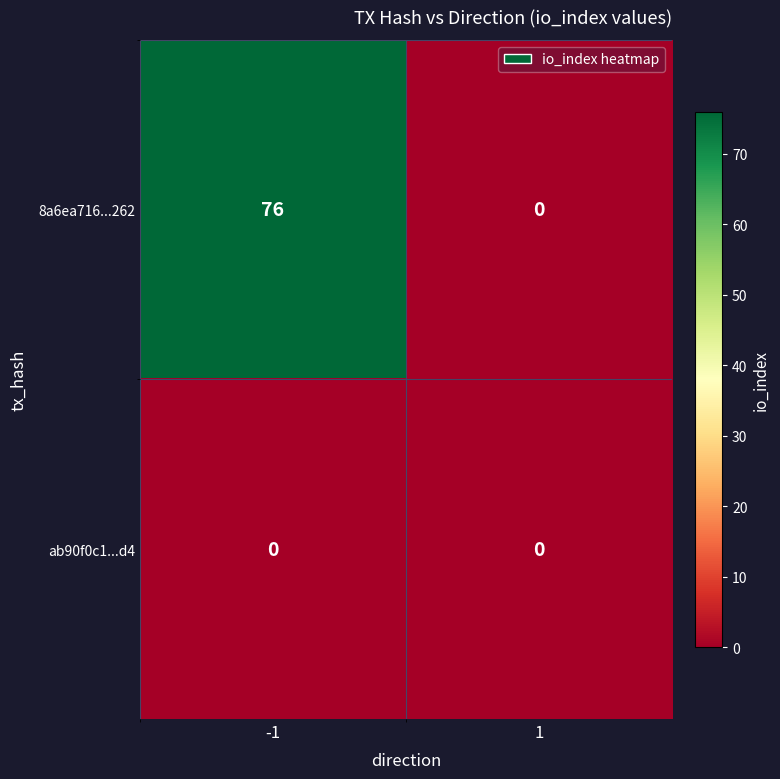

How many distinct data groups are displayed?

2